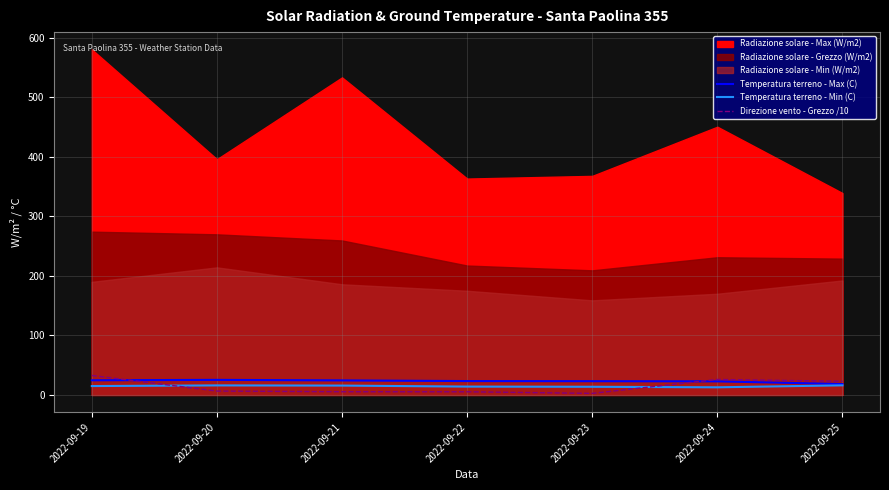

At which label does Temperatura terreno - Min (C) first exceed 14?

2022-09-19